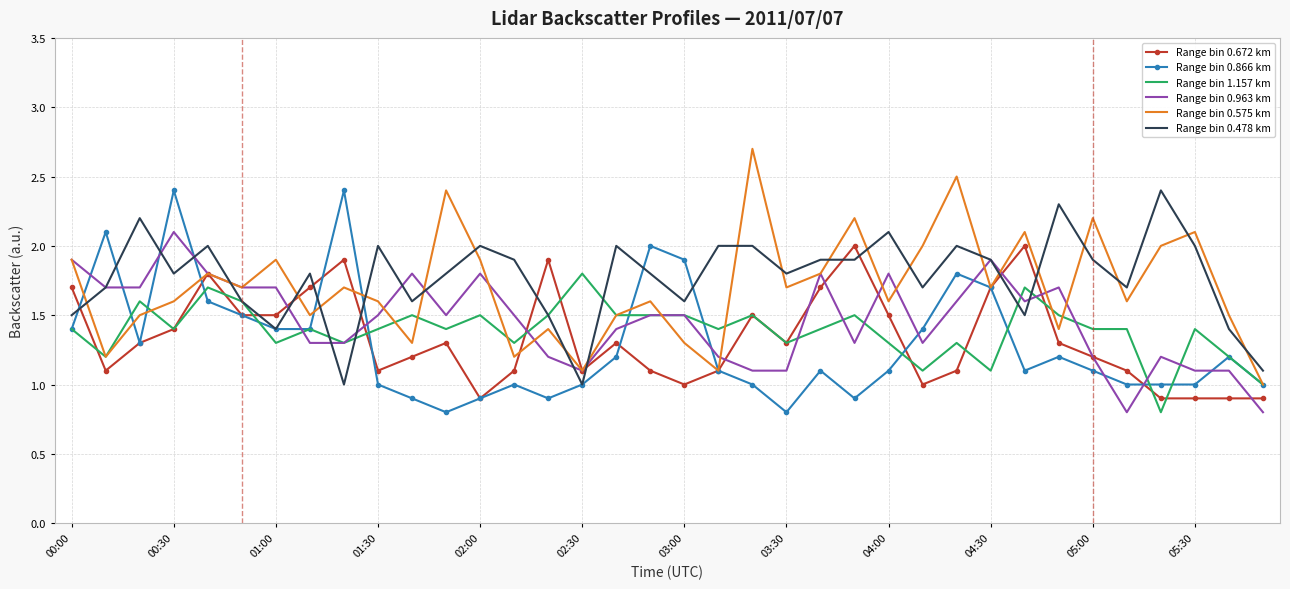

What is the maximum value for Range bin 1.157 km?

1.8